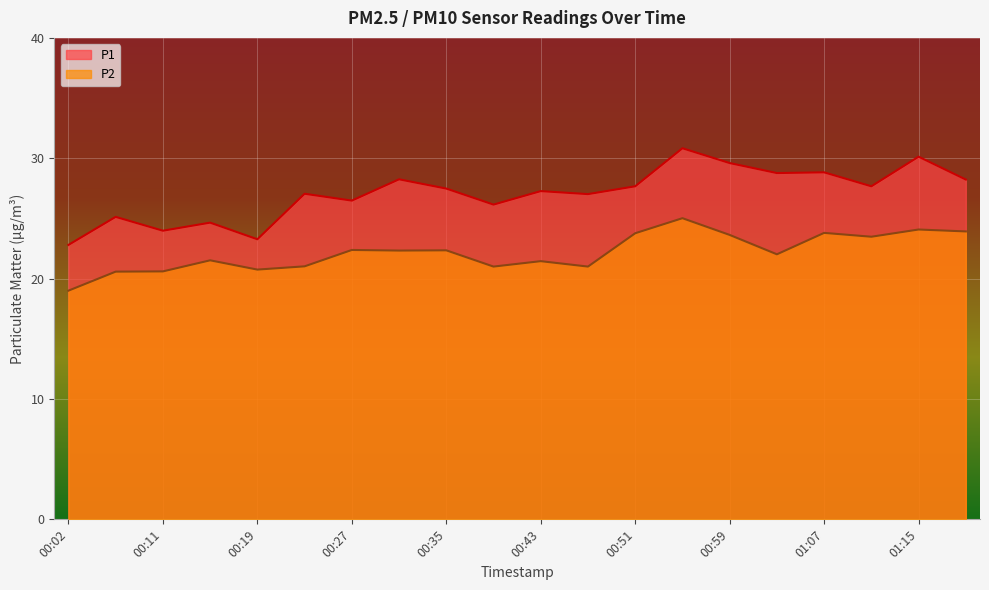

True or false: P1 and P2 cross at least once.

False